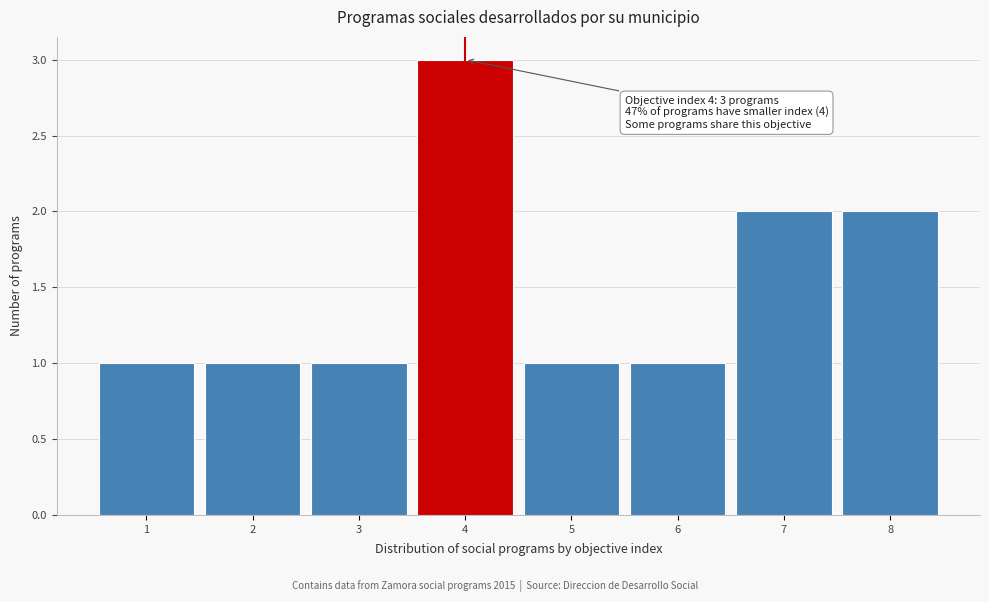

Over which range of the x-axis is the bar tallest?

3.5 to 4.5